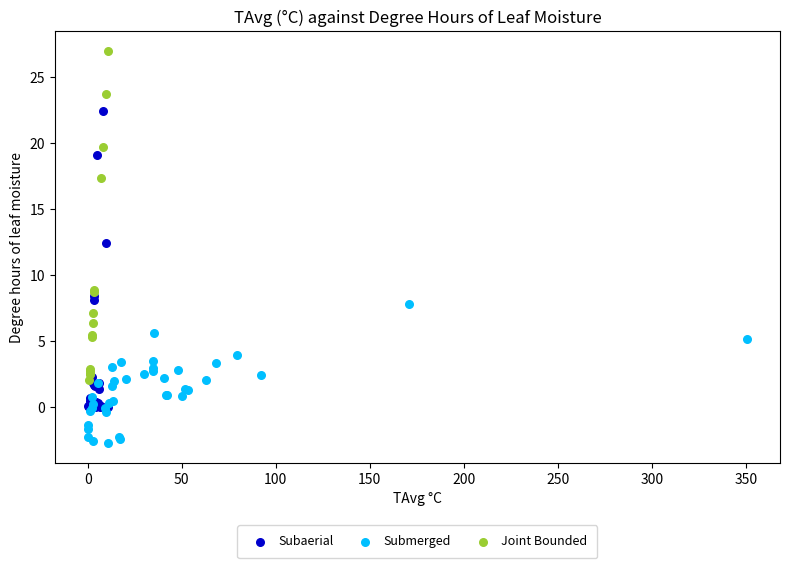

Which series contains the highest Y value?

Joint Bounded